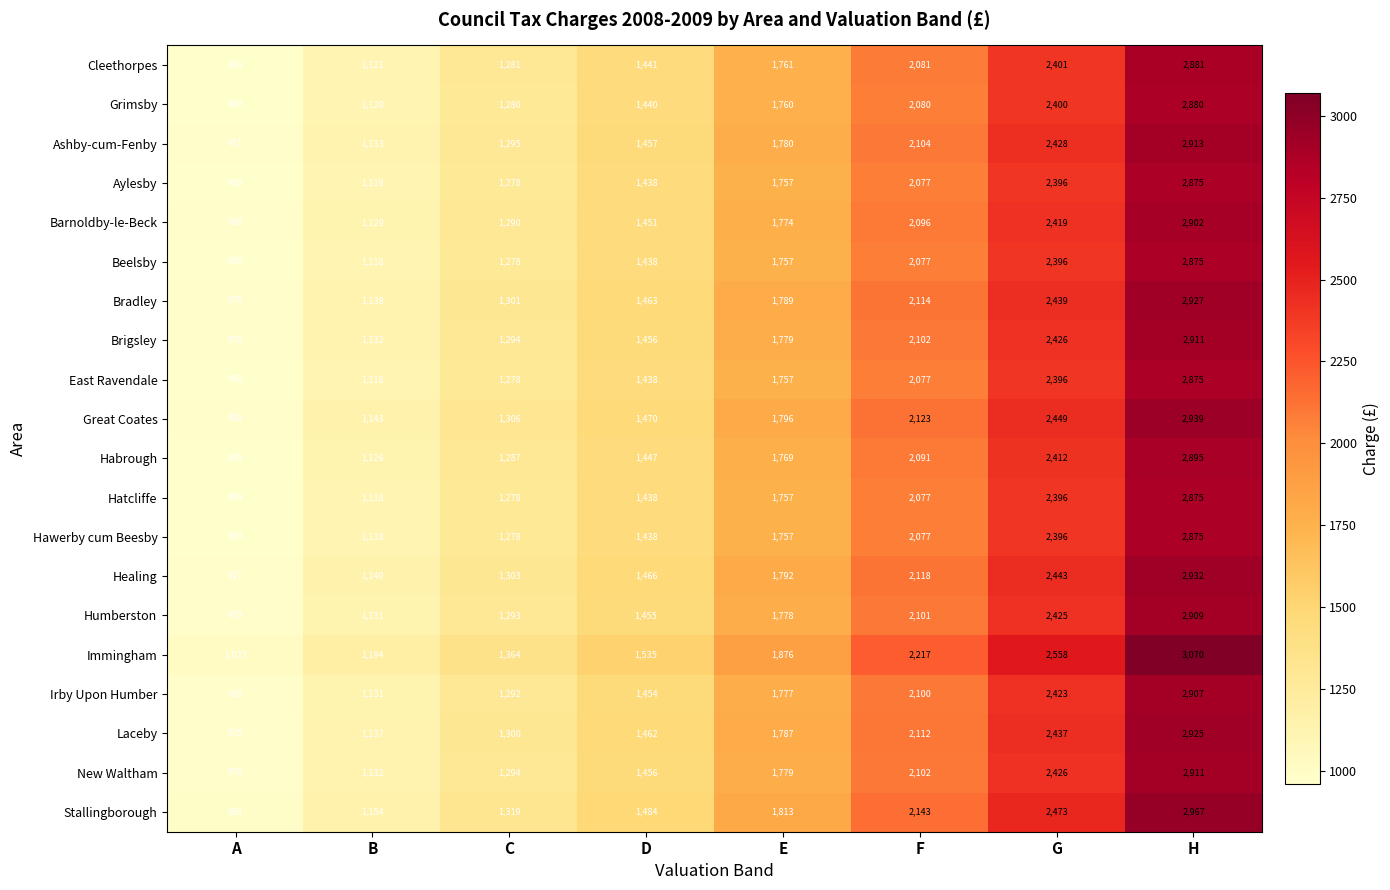

What is the sum of the Beelsby values at E and B?

2875